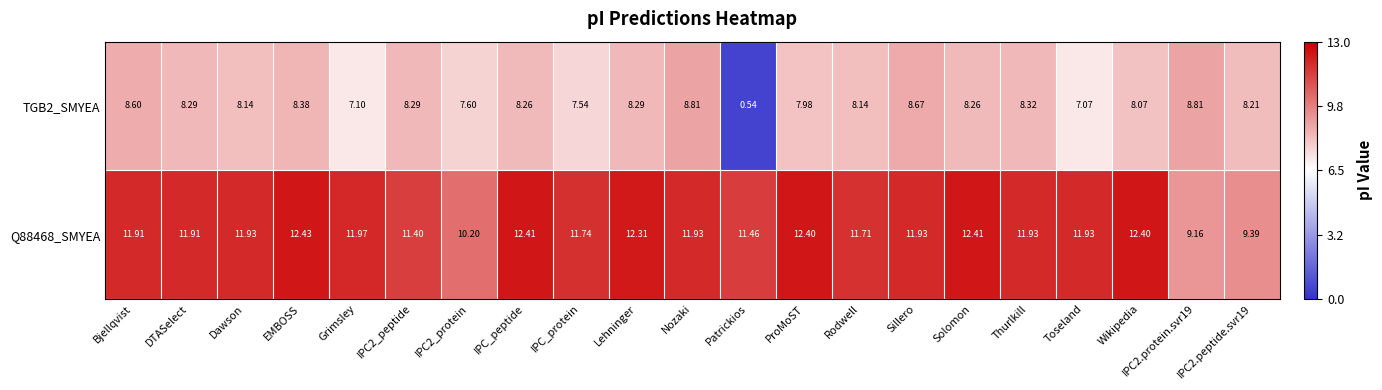

Which series has the widest spread of values?

TGB2_SMYEA